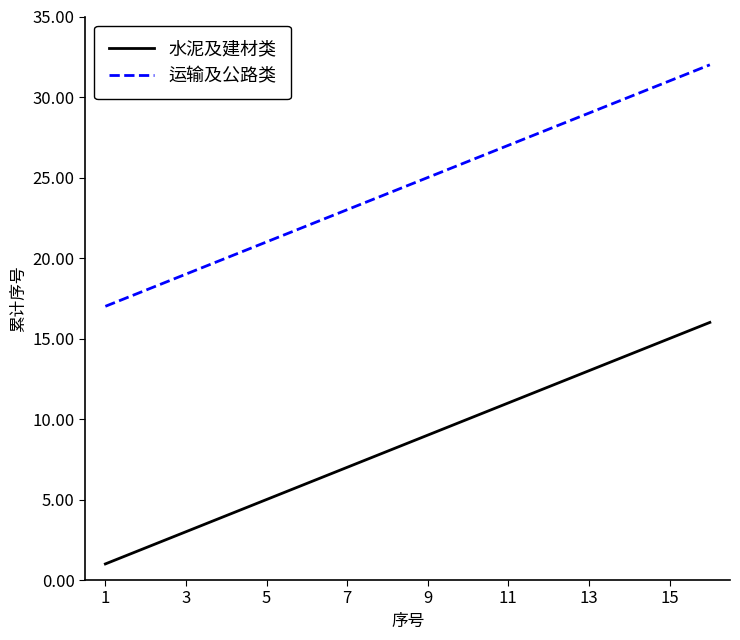

True or false: 运输及公路类 has more than 2 points higher than both neighbors.

False